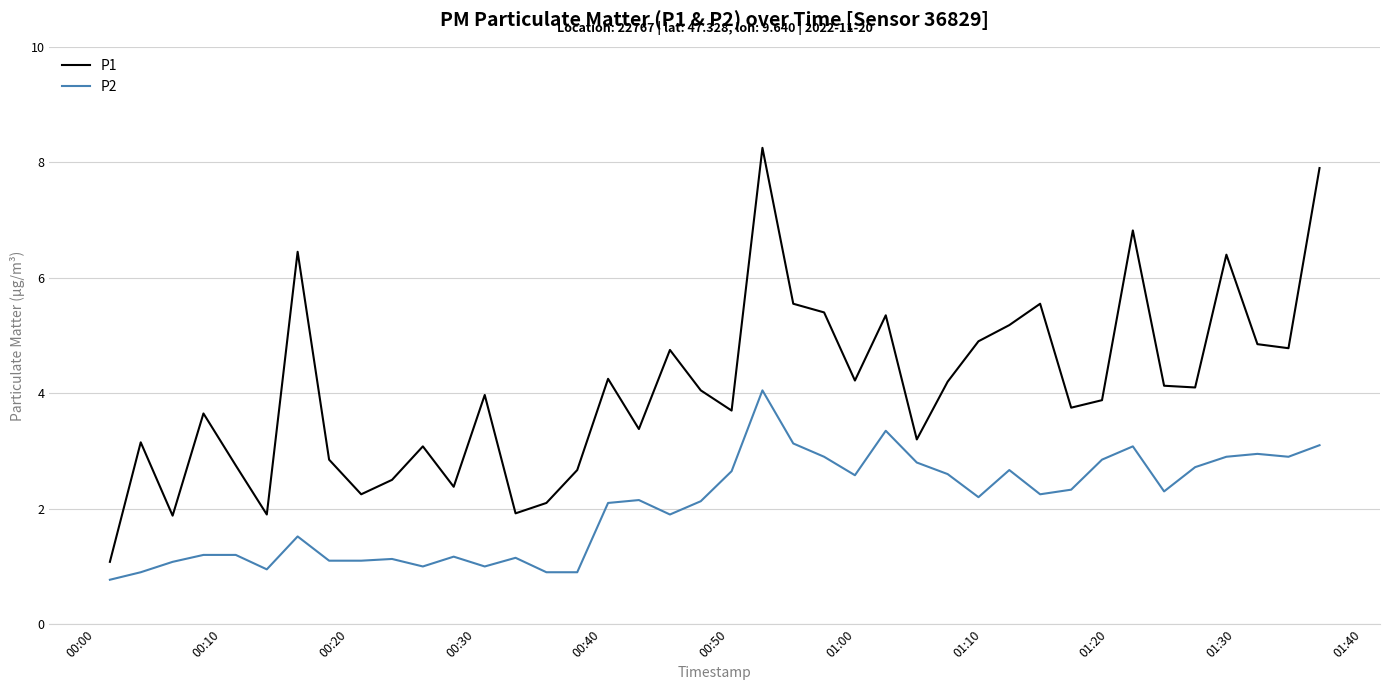

Count the number of categories in the chart.

40